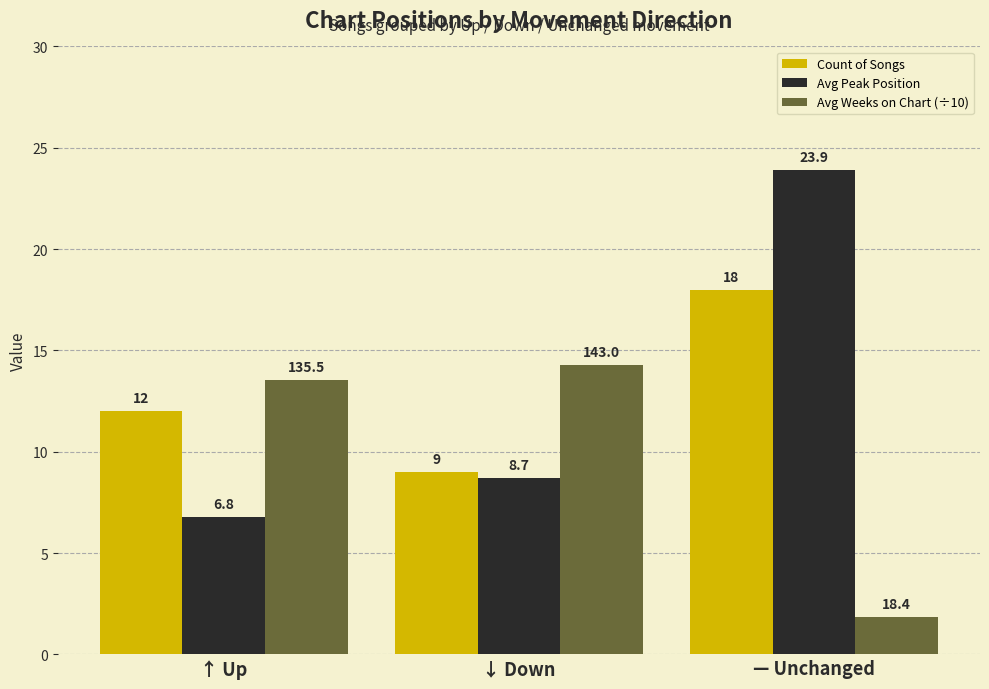

Between ↓ Down and — Unchanged, which series saw the biggest shift?

Avg Peak Position